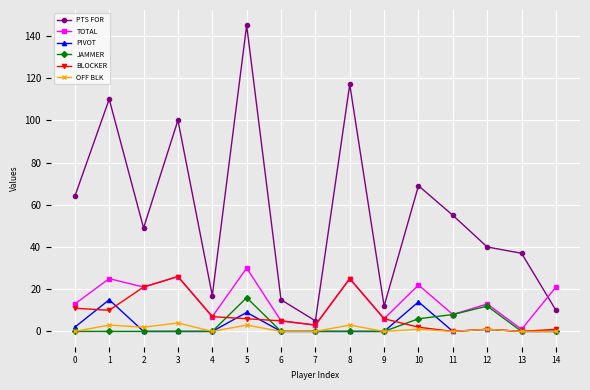

Does the chart have visible grid lines?

Yes